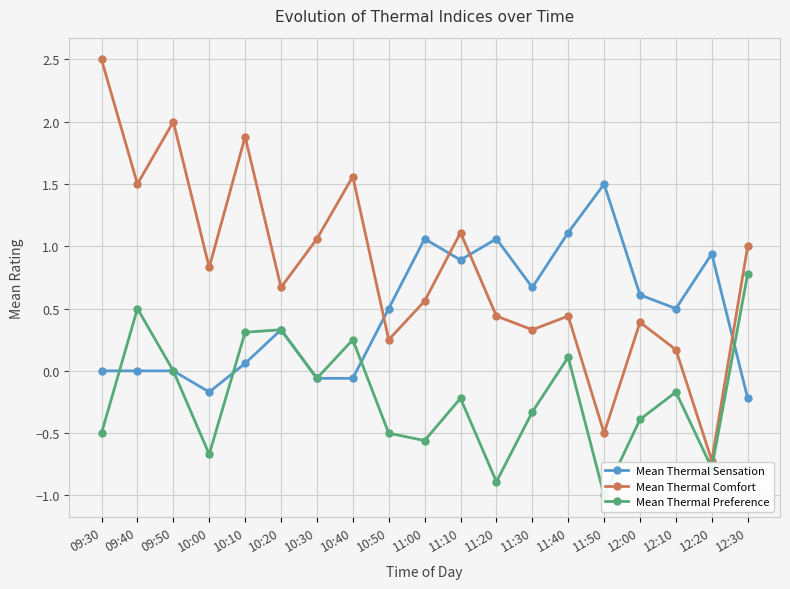

At 10:10, list the series in order from smallest to largest.

Mean Thermal Sensation, Mean Thermal Preference, Mean Thermal Comfort